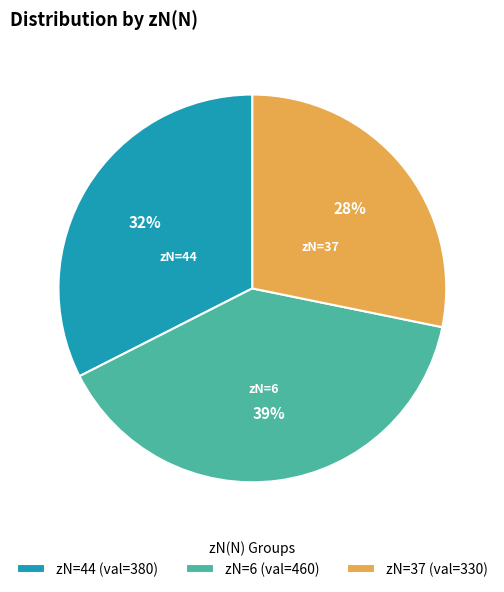

Which slice is the smallest?

zN=37 (val=330)